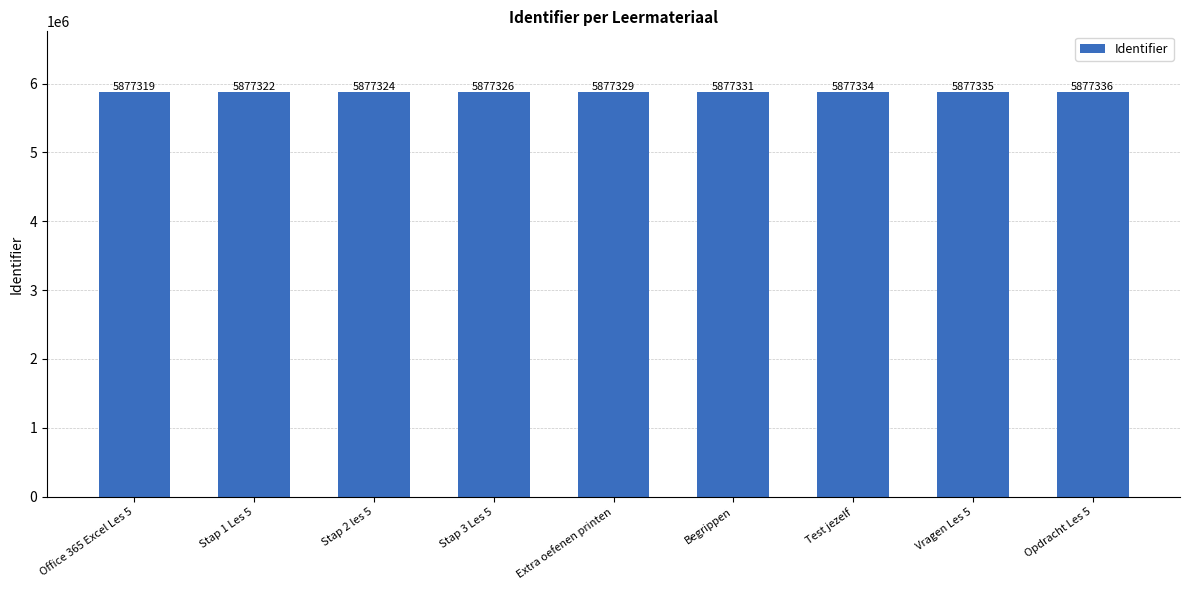

What position from the left is Test jezelf?

7